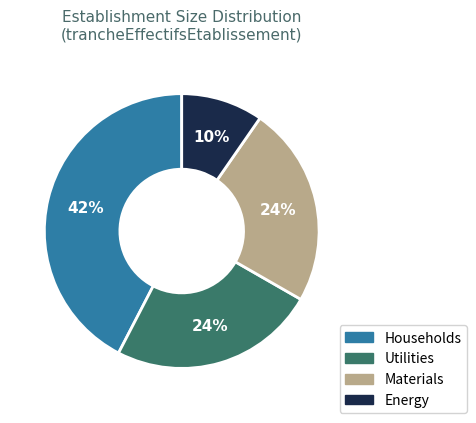

Count the number of slices in the pie.

4